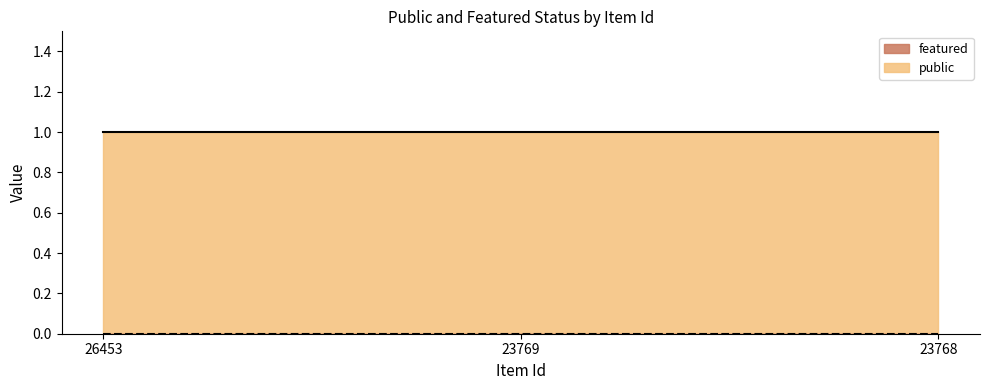

What is the sum of the public values at 23769 and 26453?

2